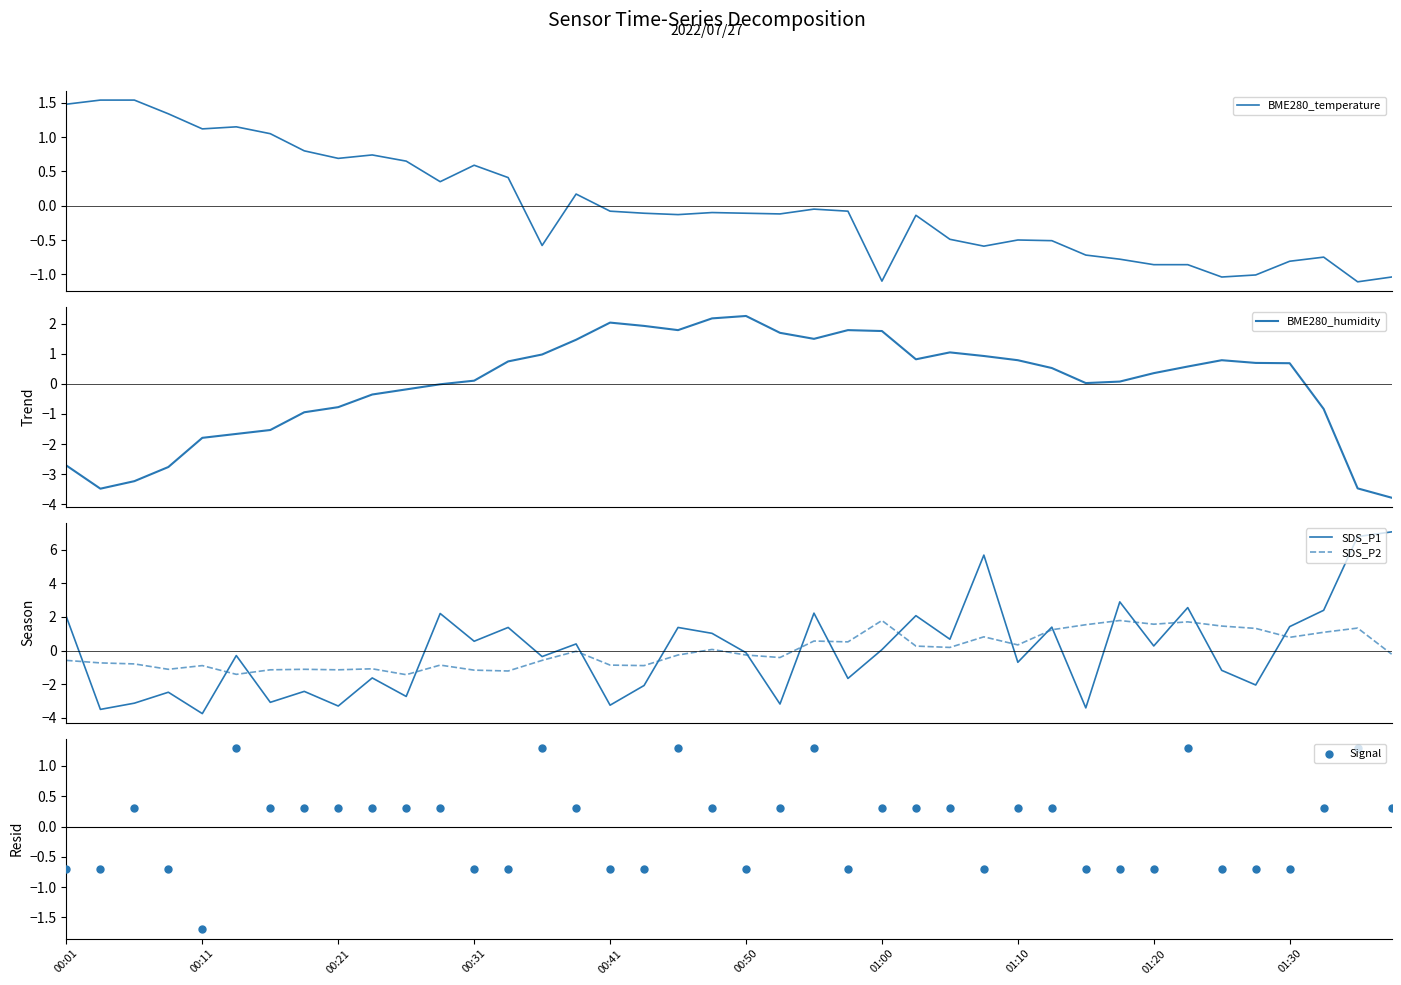

Which series has the widest spread of Y values?

SDS_P1